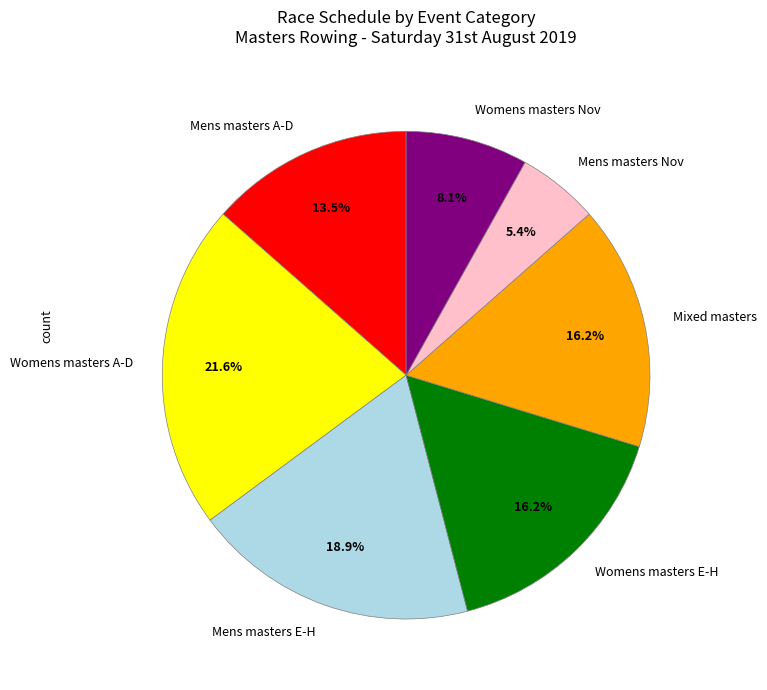

Combined, what portion of the pie is Womens masters Nov and Mens masters A-D?

21.6%